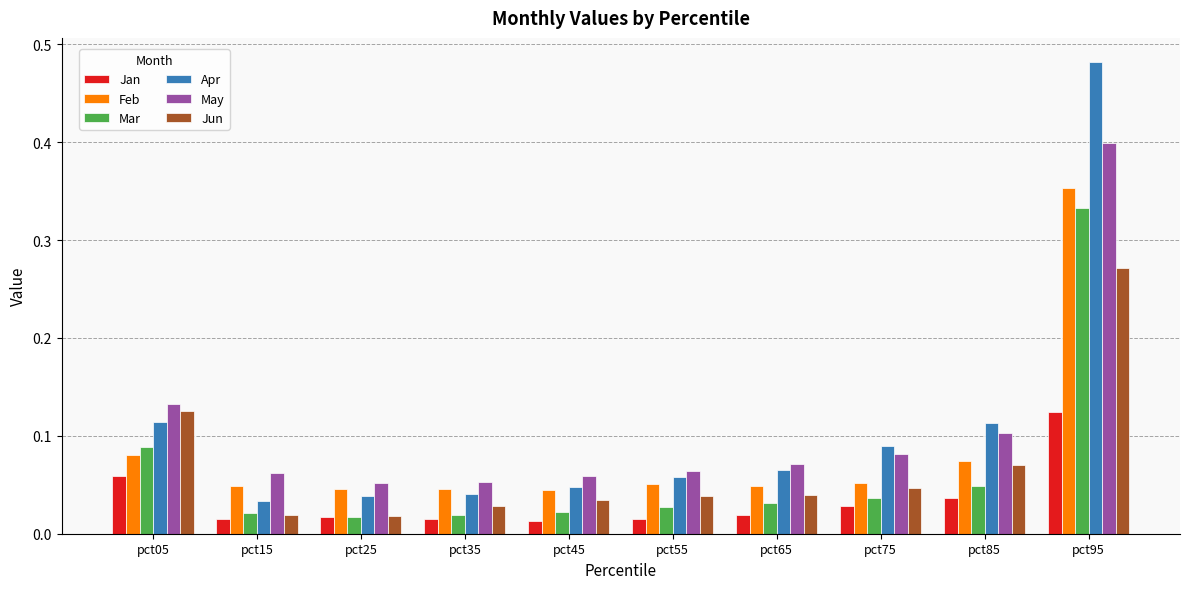

What is the total value across all series at pct45?

0.2